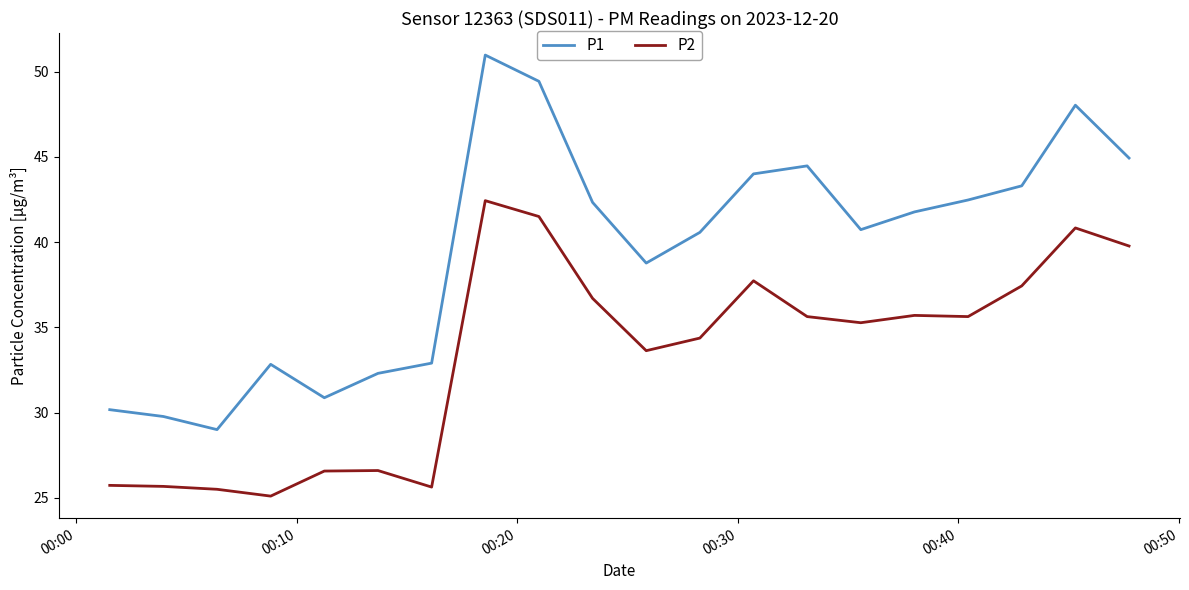

Which series has the widest spread of values?

P1